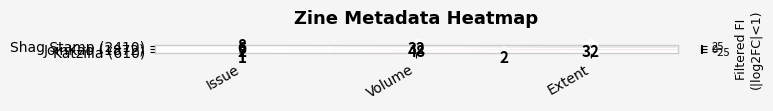

Where does the Katzilla (610) series first go above 32?

Volume